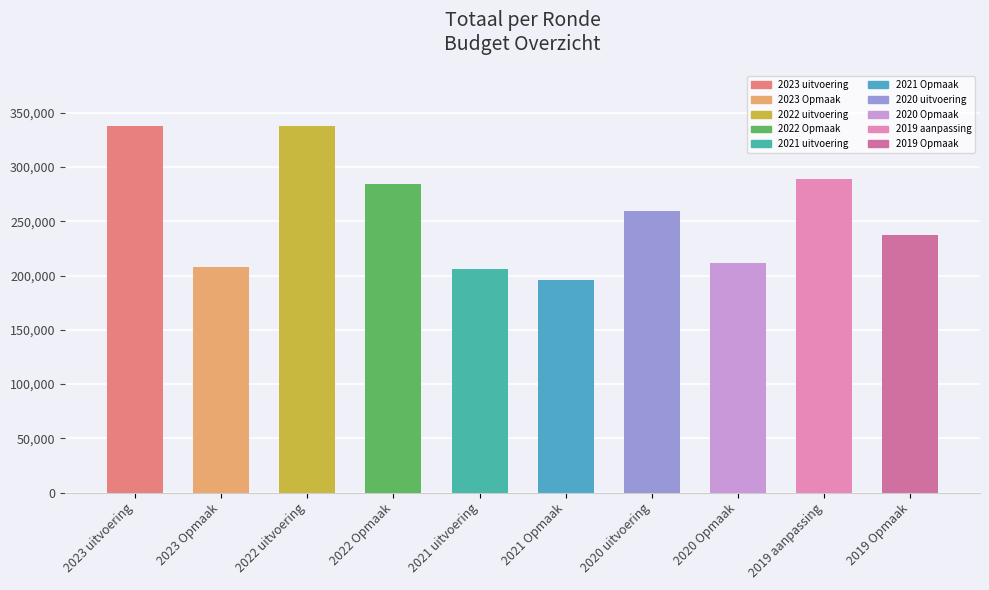

What is the label of the 8th bar from the left?

2020 Opmaak